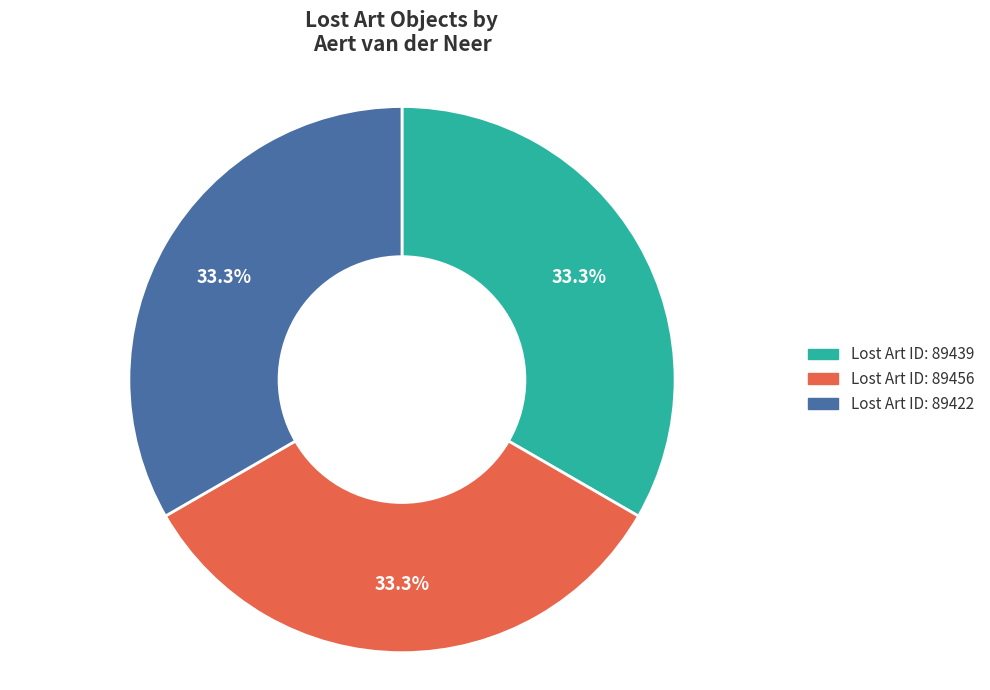

Is there any slice that represents more than half of the pie?

No